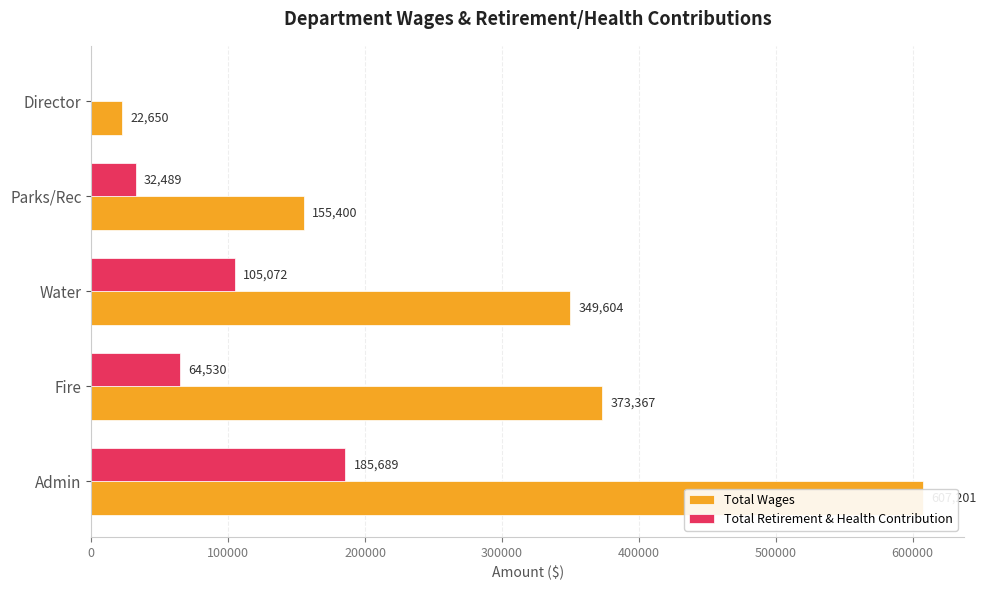

True or false: Total Retirement & Health Contribution has a value of 0 at Director.

True